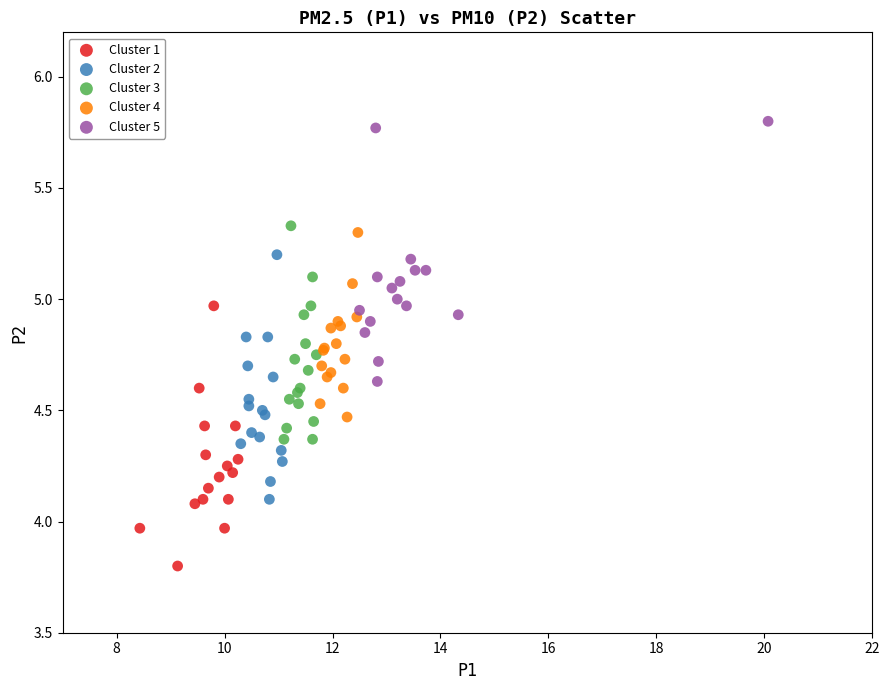

What are all the series names shown in the legend?

Cluster 1, Cluster 2, Cluster 3, Cluster 4, Cluster 5